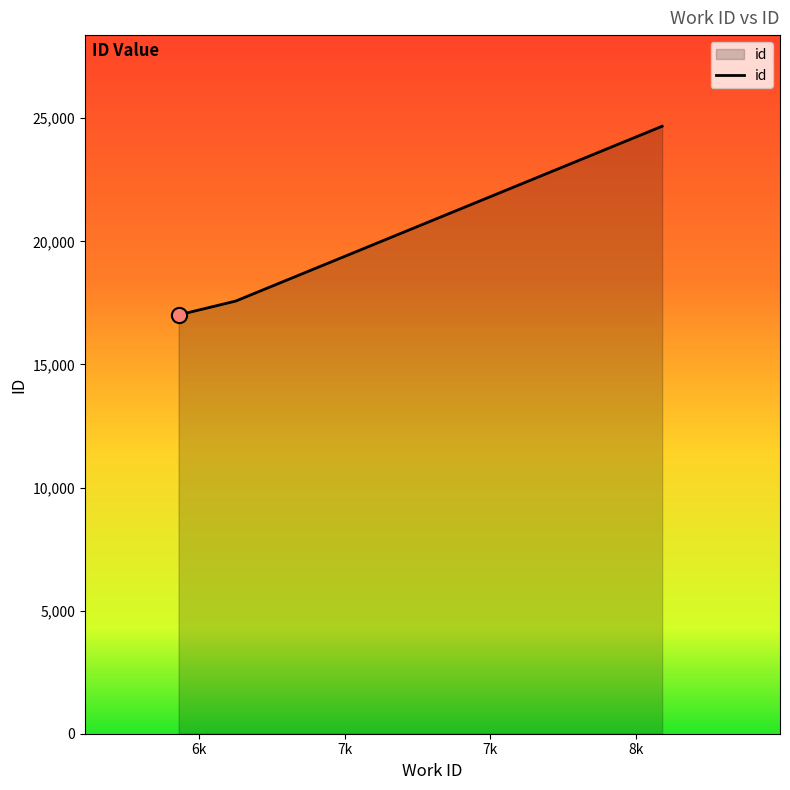

What is the sum of all values?

59264